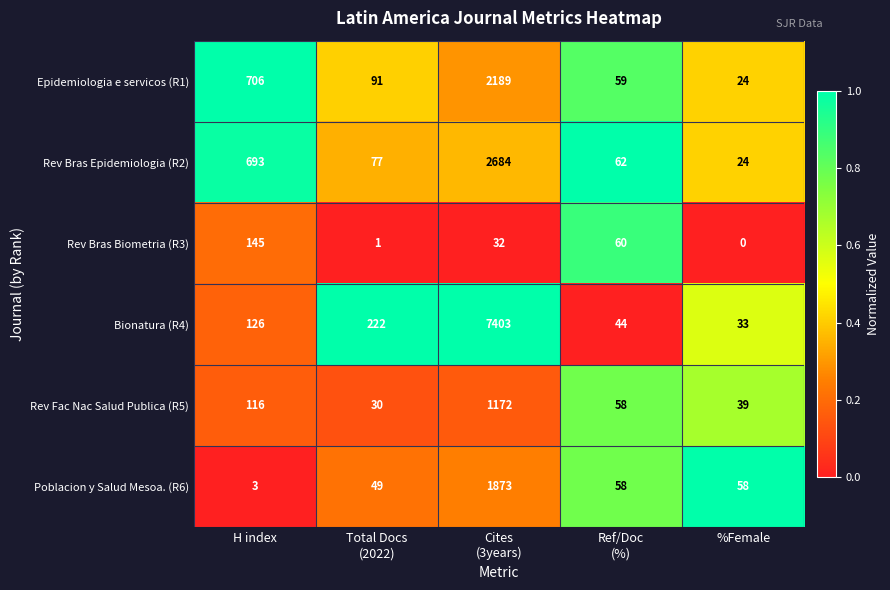

Reading left to right, extract all data points from this chart.

Epidemiologia e servicos (R1): 706	91	2189	59	24
Rev Bras Epidemiologia (R2): 693	77	2684	62	24
Rev Bras Biometria (R3): 145	1	32	60	0
Bionatura (R4): 126	222	7403	44	33
Rev Fac Nac Salud Publica (R5): 116	30	1172	58	39
Poblacion y Salud Mesoa. (R6): 3	49	1873	58	58